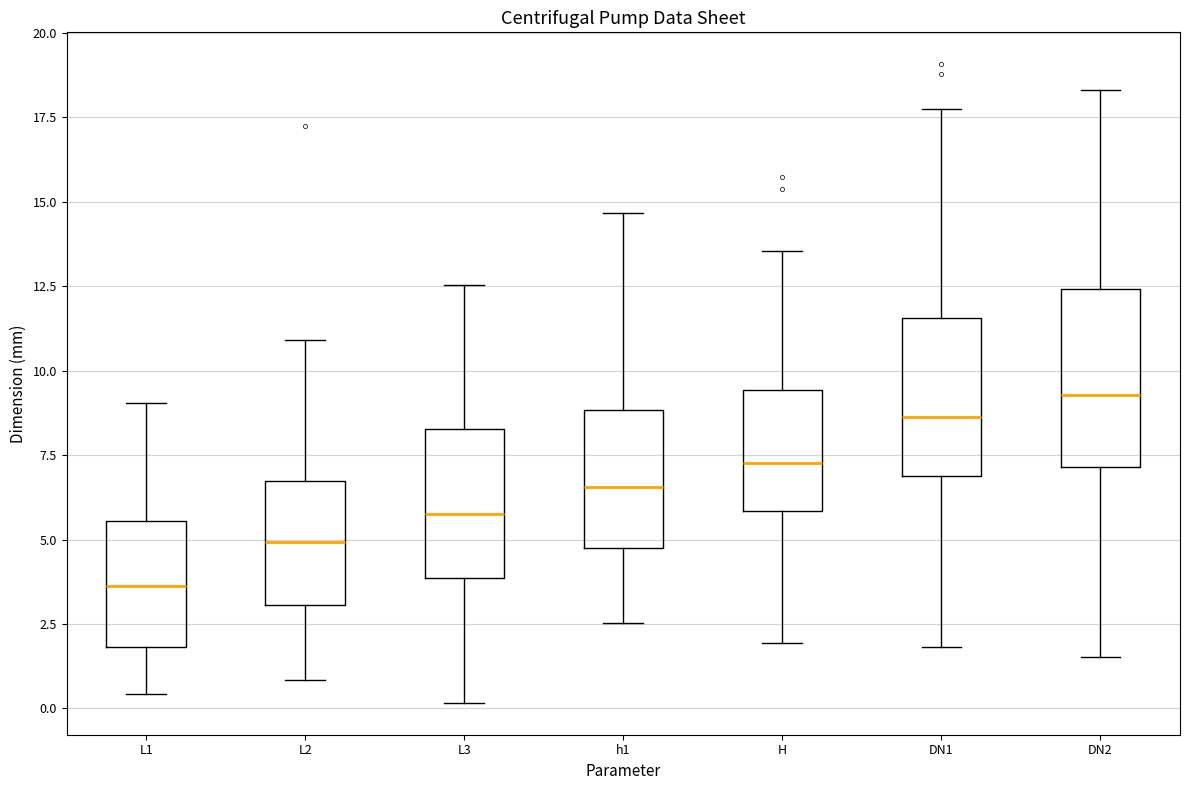

Which box's median line is the highest?

DN2